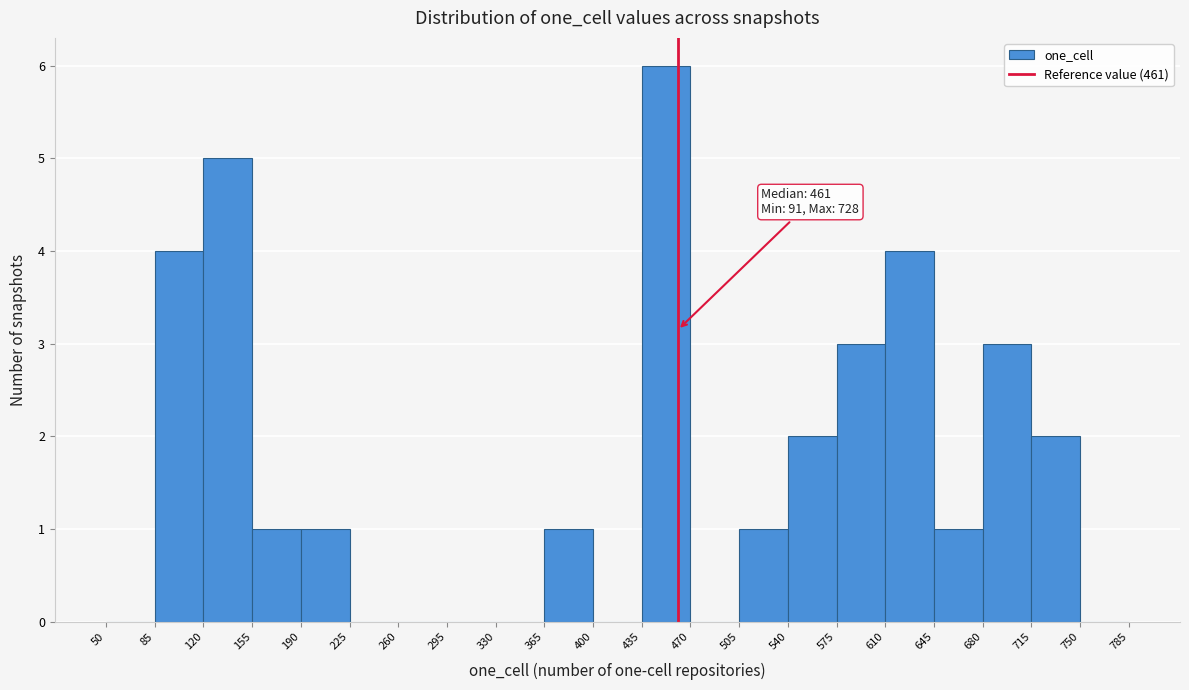

Over which range of the x-axis is the bar tallest?

435 to 470